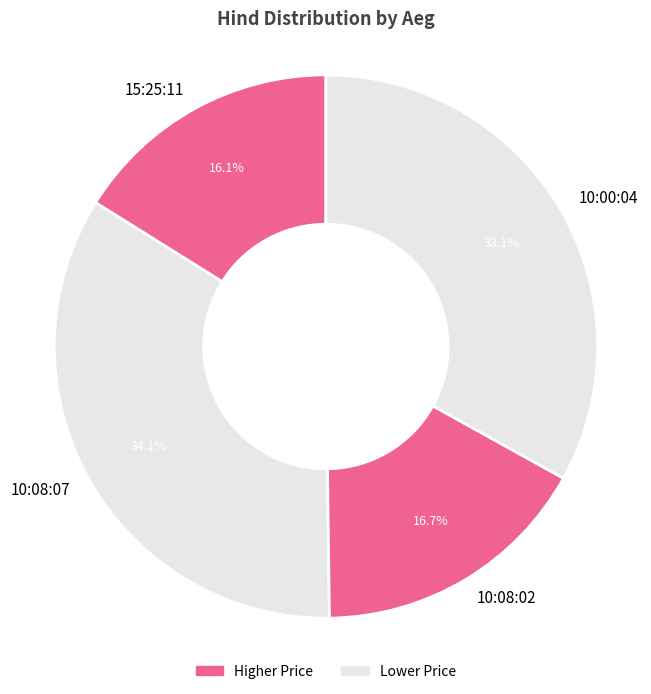

Between 10:00:04 and 15:25:11, which is larger?

10:00:04